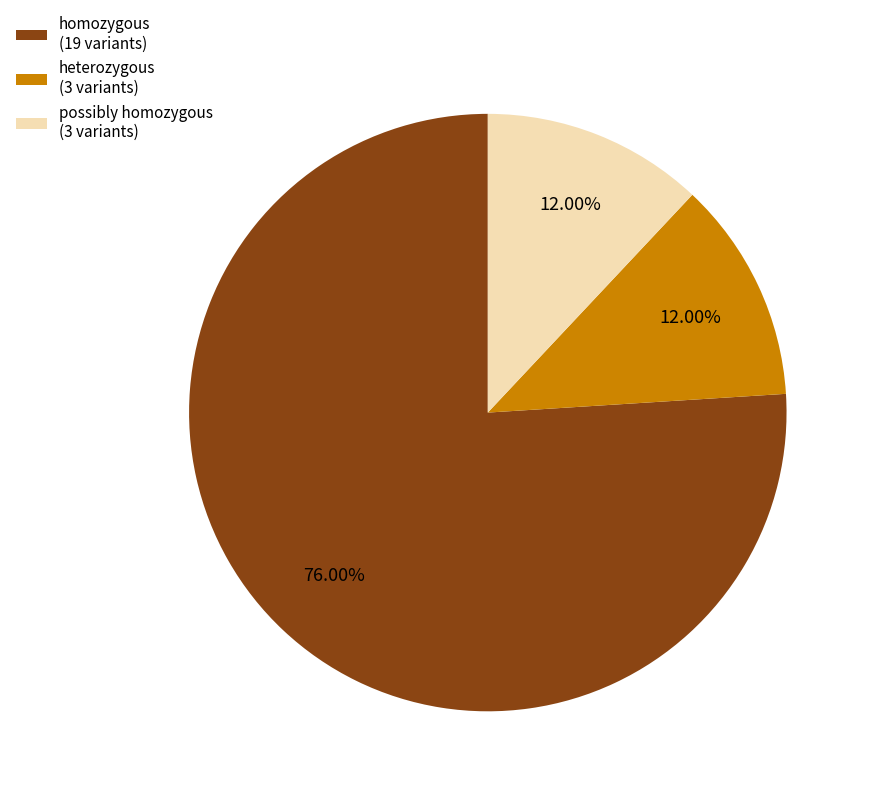

What is the ratio of the value at homozygous (19 variants) to the value at heterozygous (3 variants)?

6.3